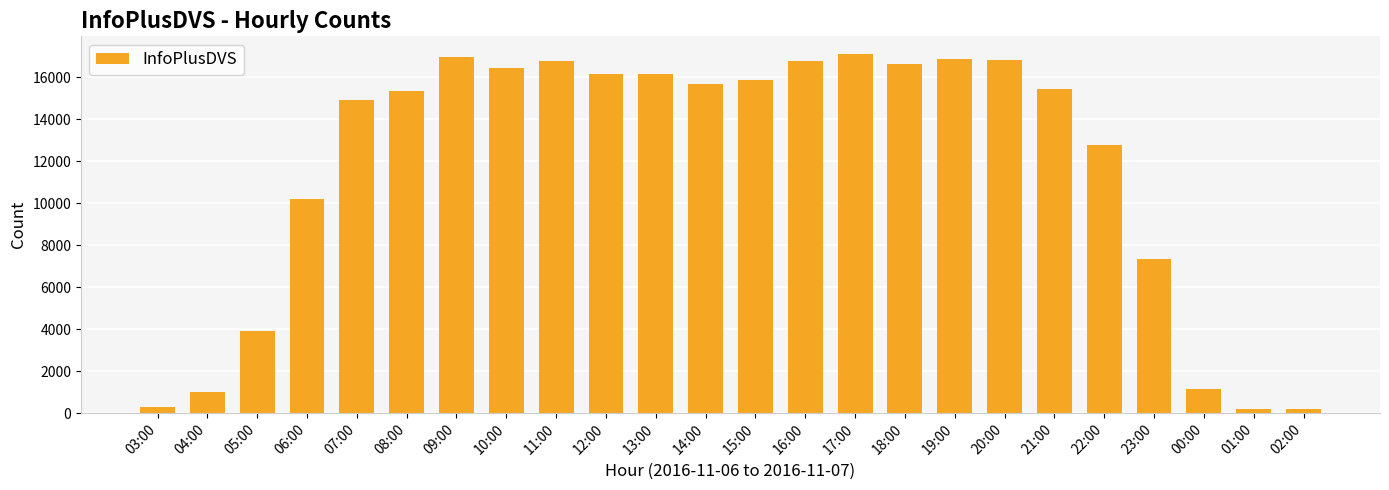

What is the change in value from 23:00 to 01:00?

-7160